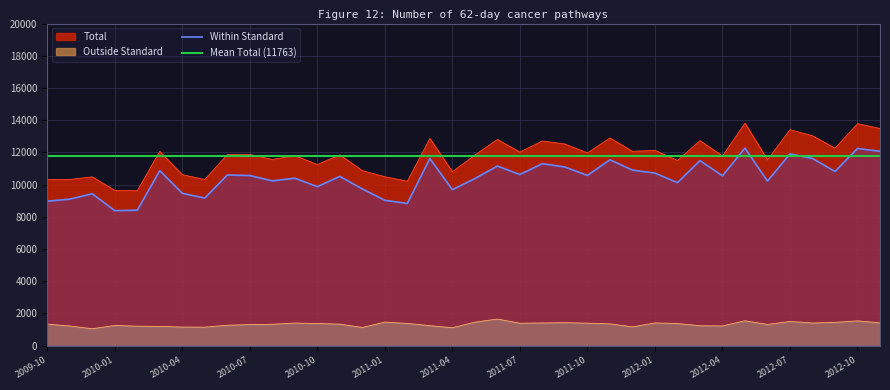

Reading right to left, what are all the values shown in this chart?

Total: 13482	13783	12261	13031	13407	11537	13813	11773	12728	11497	12125	12067	12896	11967	12519	12710	12019	12803	11831	10798	12861	10209	10488	10862	11847	11246	11803	11559	11873	11862	10315	10613	12062	9620	9640	10481	10317	10311
Within Standard: 12068	12243	10817	11624	11906	10221	12268	10548	11491	10121	10715	10901	11541	10570	11092	11300	10627	11152	10372	9686	11619	8830	9027	9732	10511	9872	10399	10230	10565	10595	9166	9459	10865	8410	8385	9431	9097	8972
Outside Standard: 1414	1540	1444	1407	1501	1316	1545	1225	1237	1376	1410	1166	1355	1397	1427	1410	1392	1651	1459	1112	1242	1379	1461	1130	1336	1374	1404	1329	1308	1267	1149	1154	1197	1210	1255	1050	1220	1339